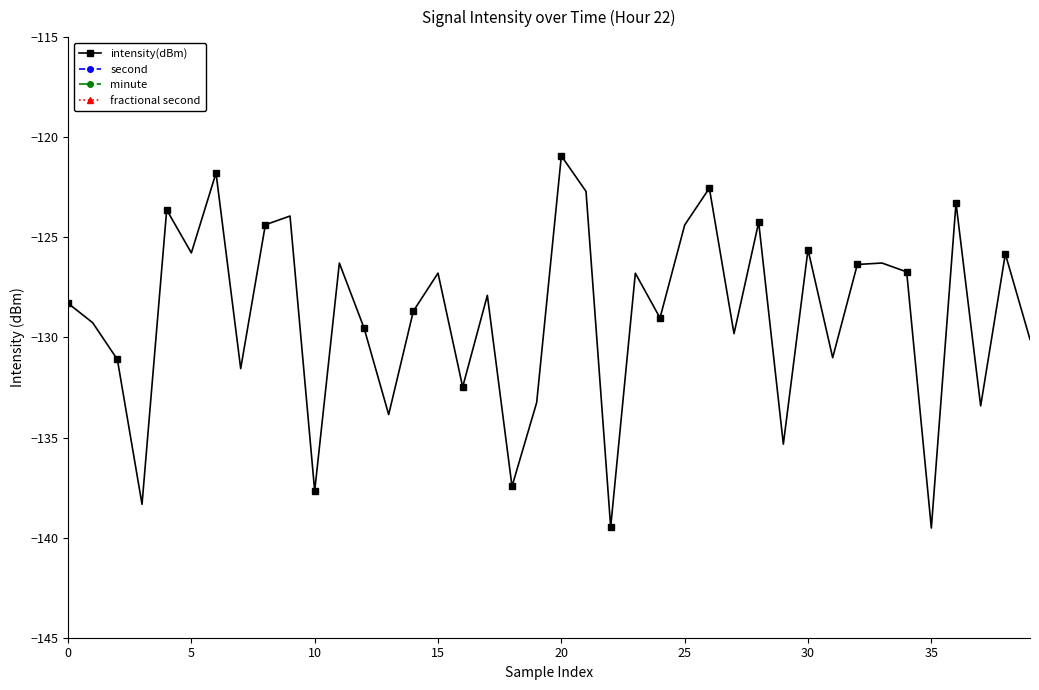

What value does the intensity(dBm) series have at 35?

-139.5